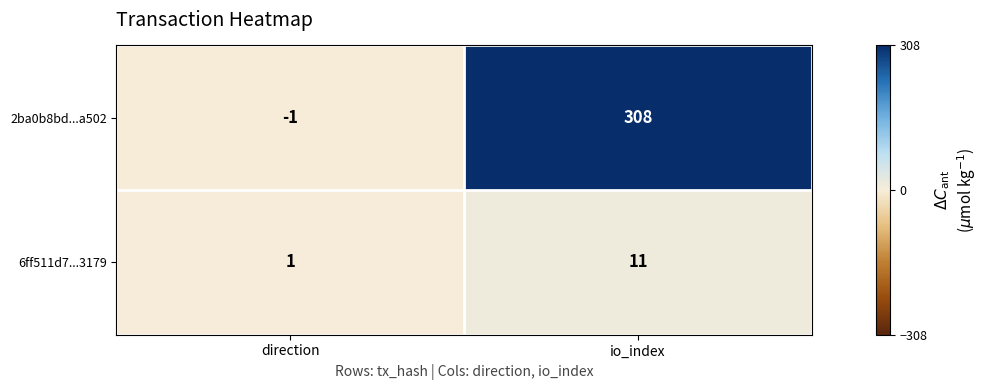

Is it true that 2ba0b8bd...a502 equals 178 at io_index?

False